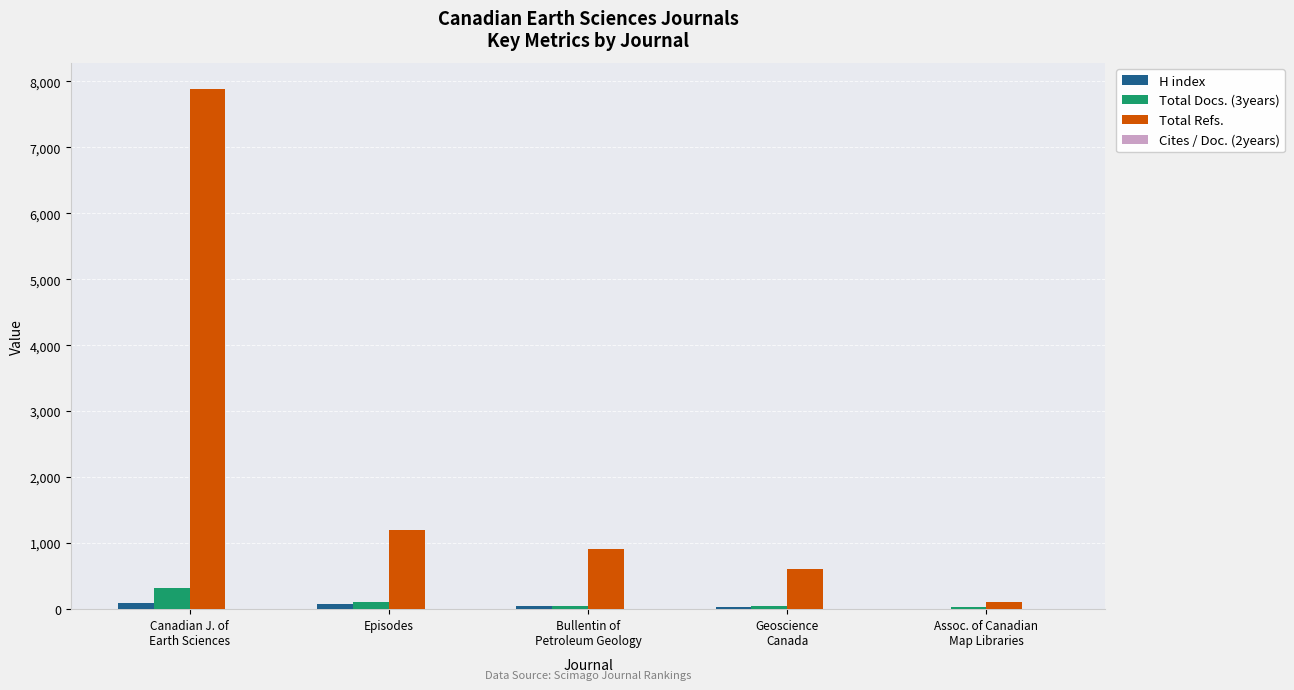

True or false: Total Refs. has a value of 7889 at Canadian J. of
Earth Sciences.

True